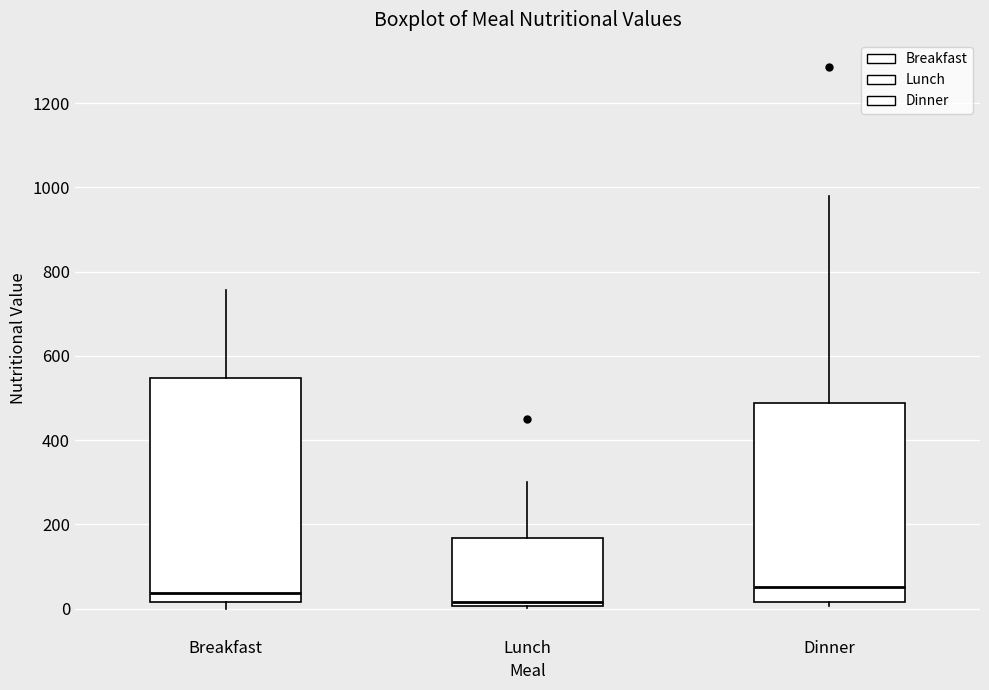

Reading left to right, transcribe this box plot: for each box, give where its median line is, the range the box spans, and where its two whiskers end, as read against the y-axis. The values are not printed on the chart, so give them approximately, as read against the axis.

Breakfast: median 40, box 20 to 540, whiskers 0 to 760
Lunch: median 20, box 0 to 160, whiskers 0 (just below the box's lower edge) to 300
Dinner: median 60, box 20 to 480, whiskers 0 to 980